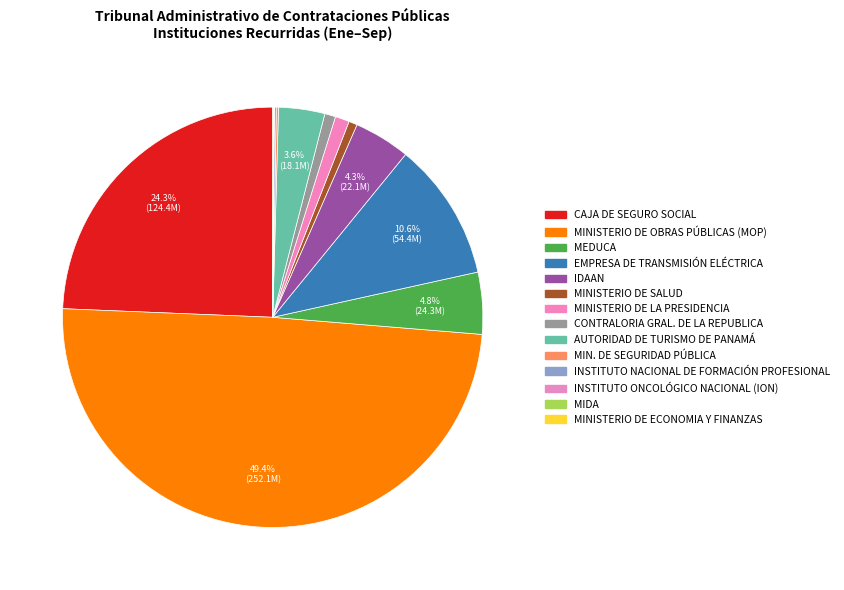

The CAJA DE SEGURO SOCIAL slice represents 24% of the pie. True or false?

True